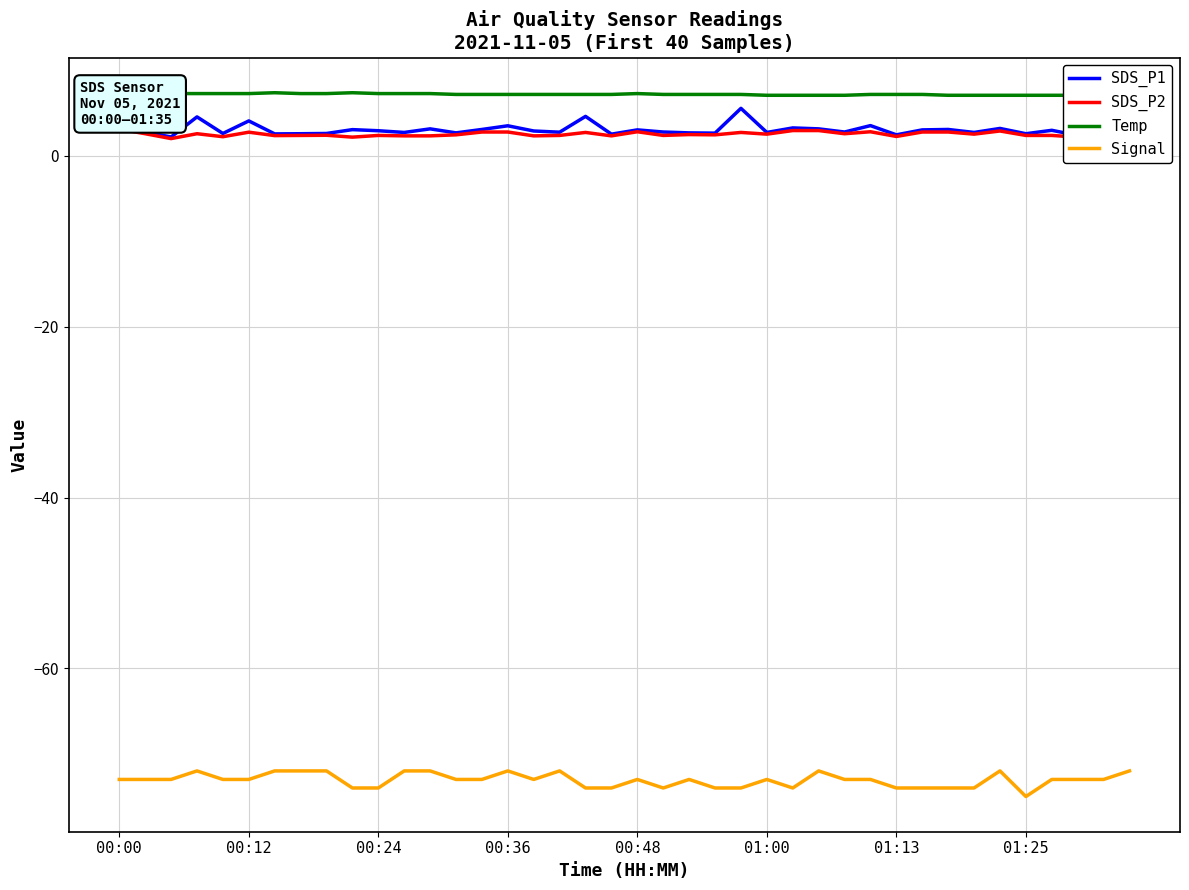

True or false: SDS_P1 and Temp intersect in this chart.

False